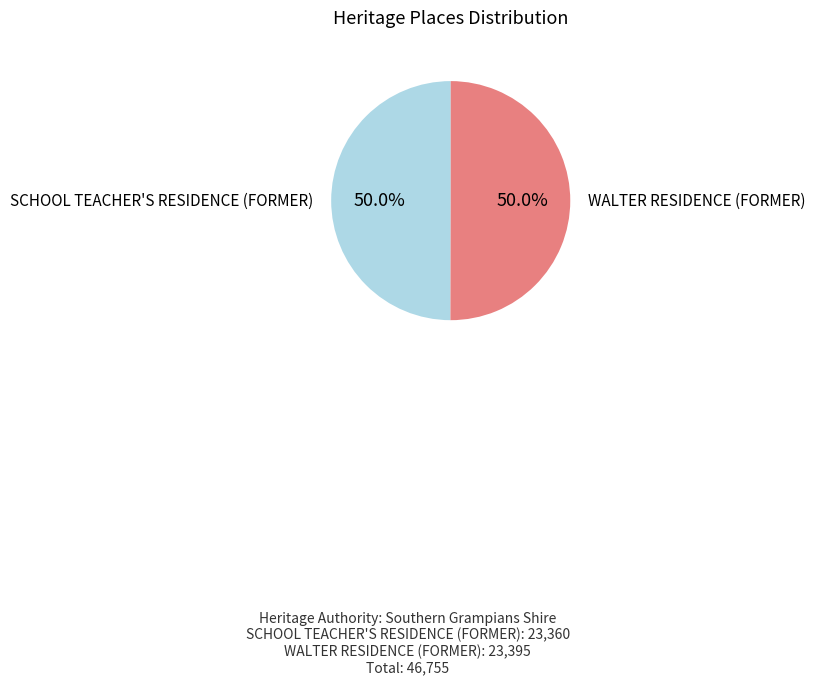

What portion of the pie excludes SCHOOL TEACHER'S RESIDENCE (FORMER)?

50.0%